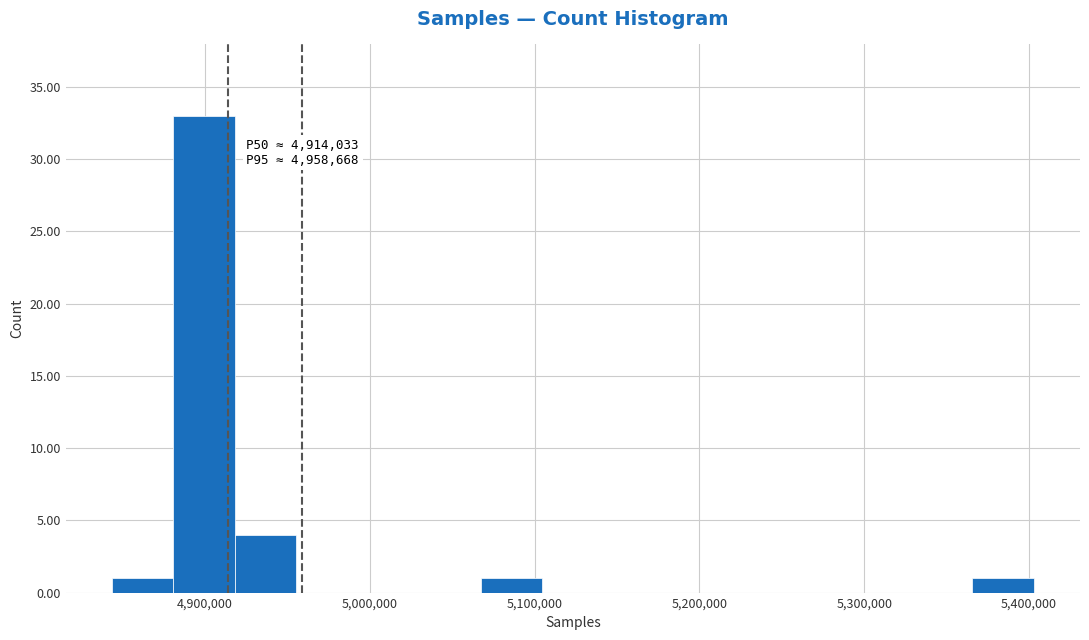

Read against the x-axis, roughly where is the centre of the tallest bar?

4900000